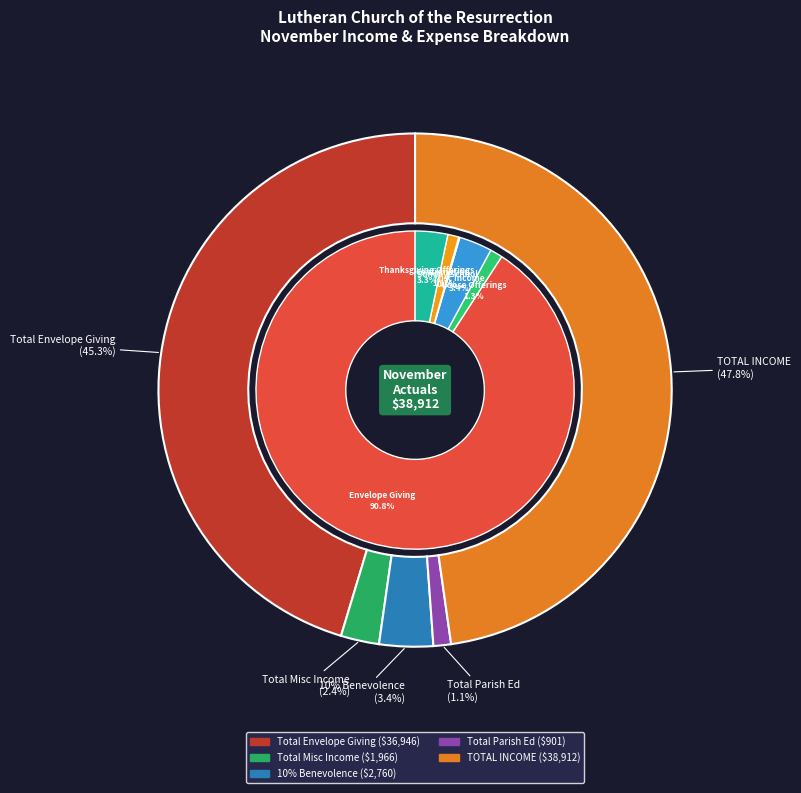

Is it true that 10% Benevolence is 1% of the pie?

False